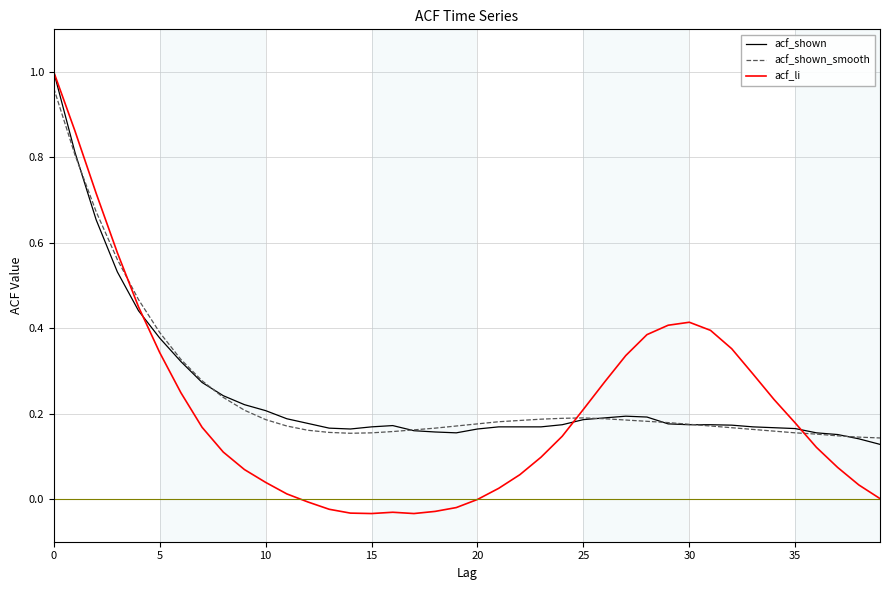

Which series has the widest spread of values?

acf_li